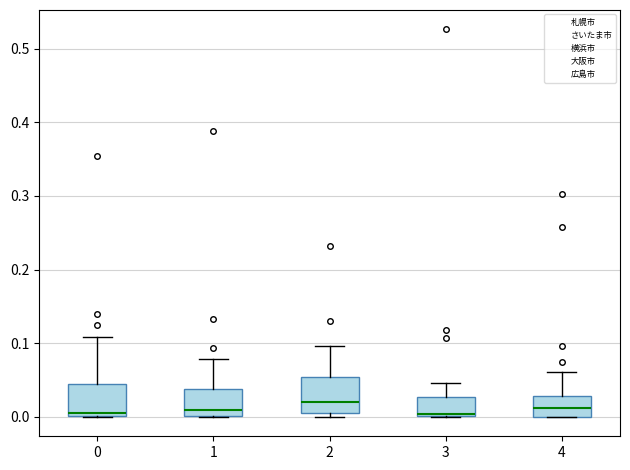

Reading left to right, read every box against the y-axis: the position of its median line, the range the box covers, and the ends of its whiskers. The values are not printed on the chart, so give them approximately, as read against the axis.

0: median 0.01, box 0.00 to 0.05, whiskers 0.00 to 0.11
1: median 0.01, box 0.00 to 0.04, whiskers 0.00 to 0.08
2: median 0.02, box 0.01 to 0.05, whiskers 0.00 to 0.10
3: median 0.00 (just above the box's lower edge), box 0.00 to 0.03, whiskers 0.00 to 0.05
4: median 0.01, box 0.00 to 0.03, whiskers 0.00 to 0.06